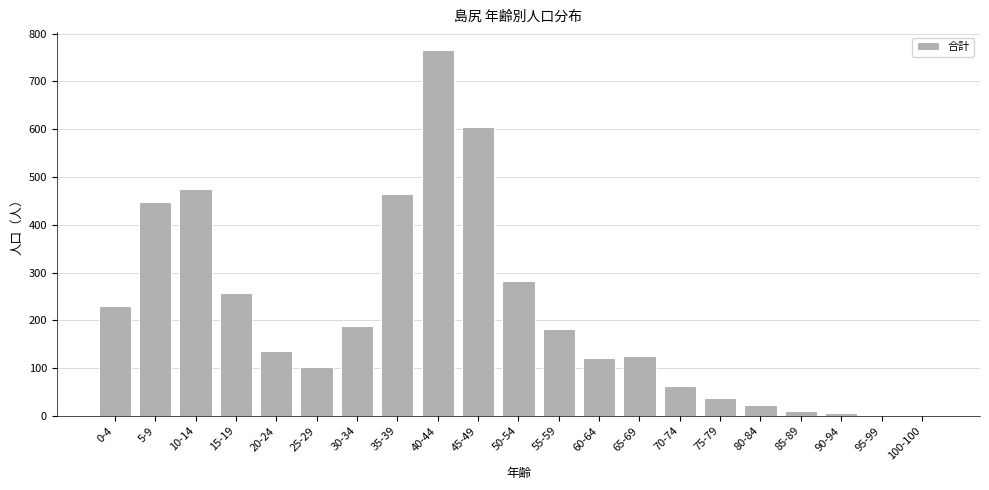

Reading left to right, extract all data points from this chart.

0-4=230	5-9=447	10-14=474	15-19=257	20-24=135	25-29=103	30-34=189	35-39=465	40-44=765	45-49=605	50-54=282	55-59=182	60-64=122	65-69=126	70-74=62	75-79=37	80-84=22	85-89=10	90-94=6	95-99=1	100-100=1